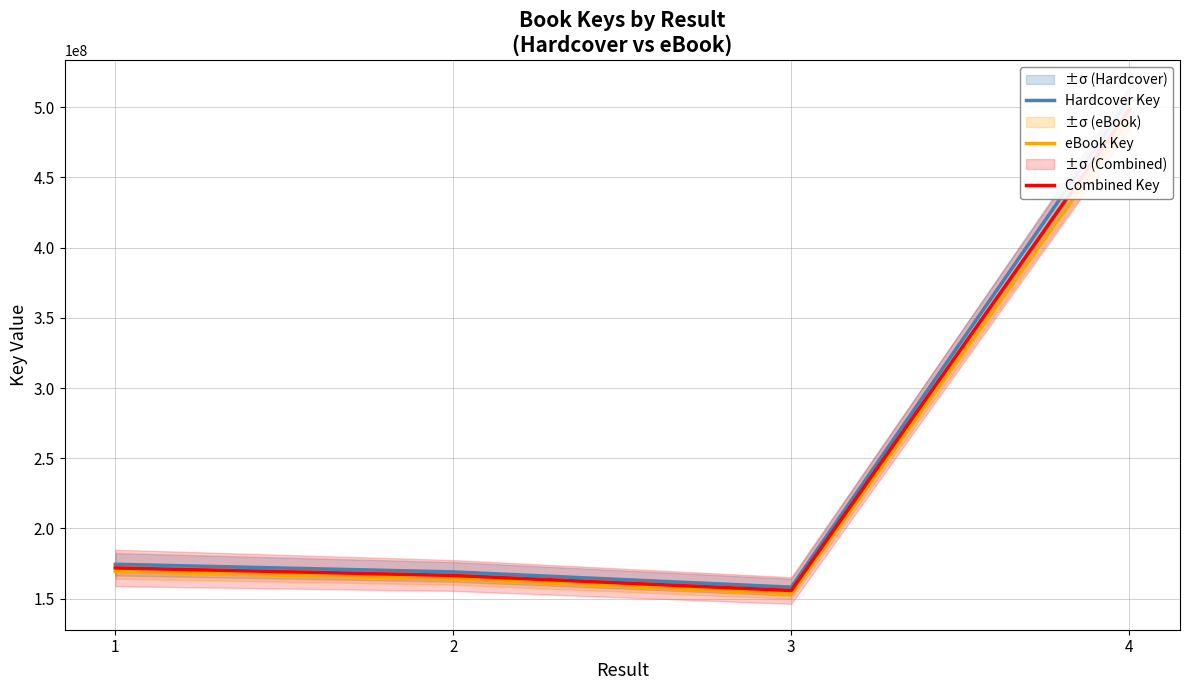

True or false: Combined Key has more than 2 points higher than both neighbors.

False